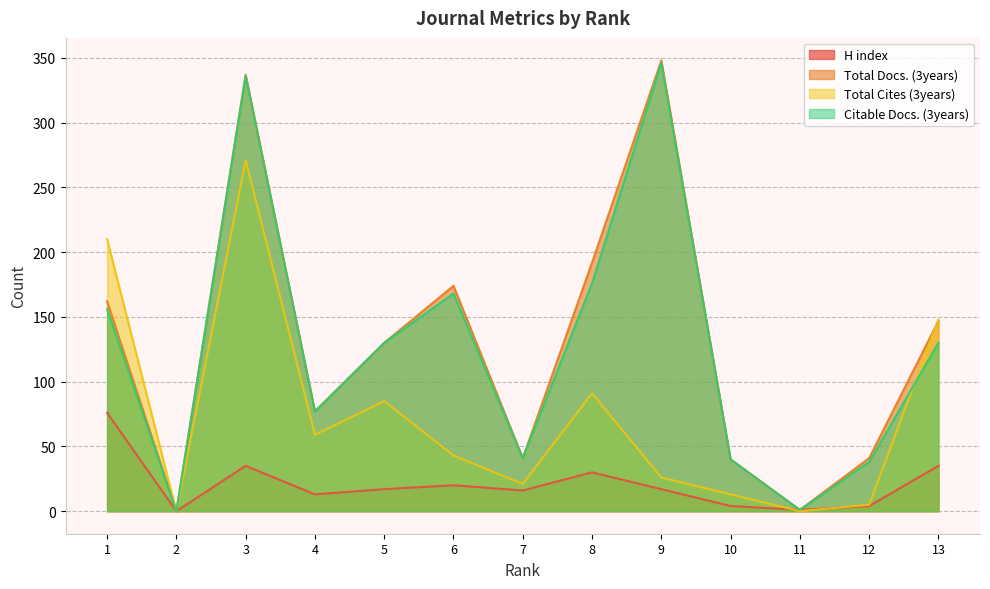

Between 7 and 10, which series saw the biggest shift?

H index